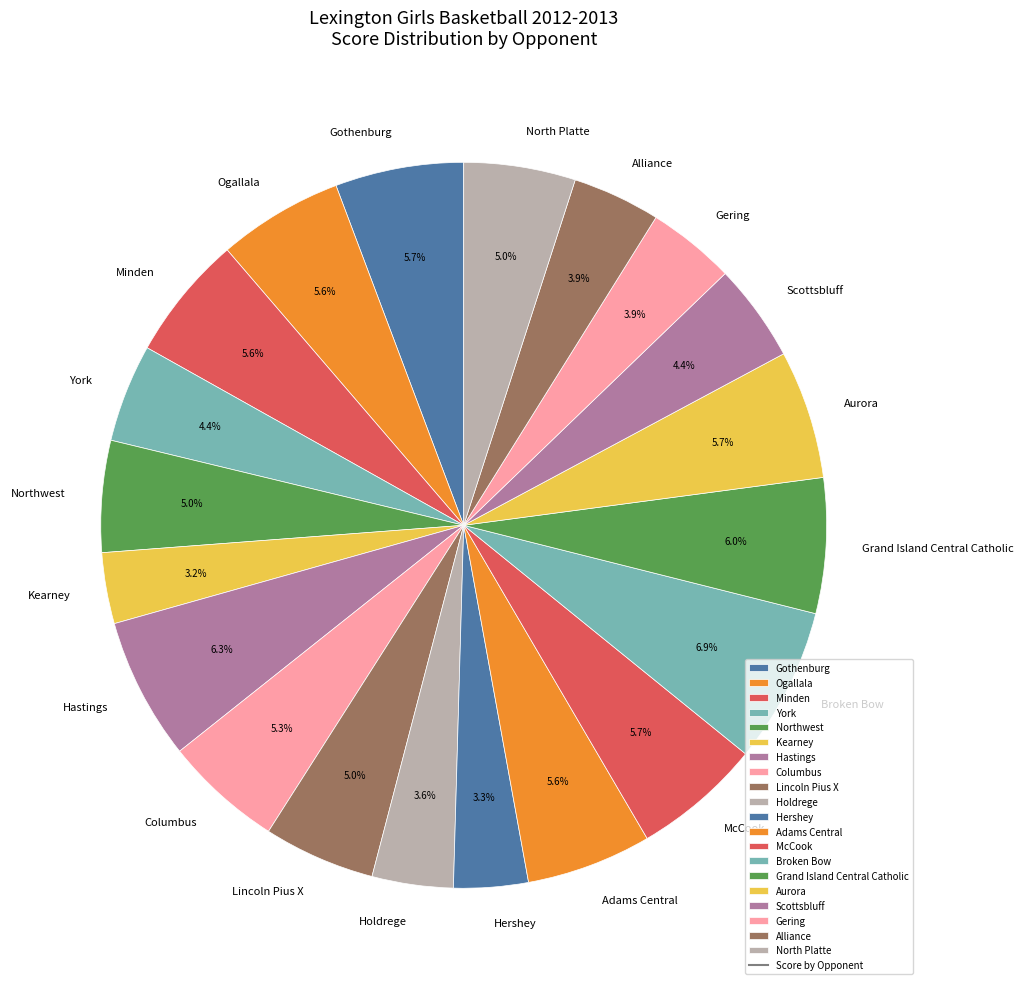

Is Holdrege the majority of the pie?

No